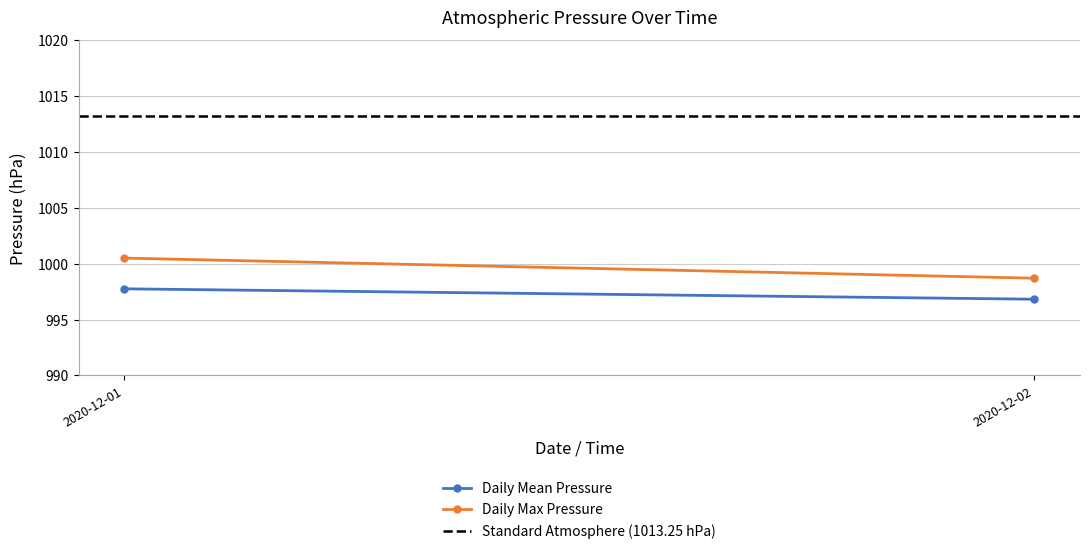

Is the value of Daily Mean Pressure at 2020-12-02 greater than the value of Daily Max Pressure at 2020-12-02?

No